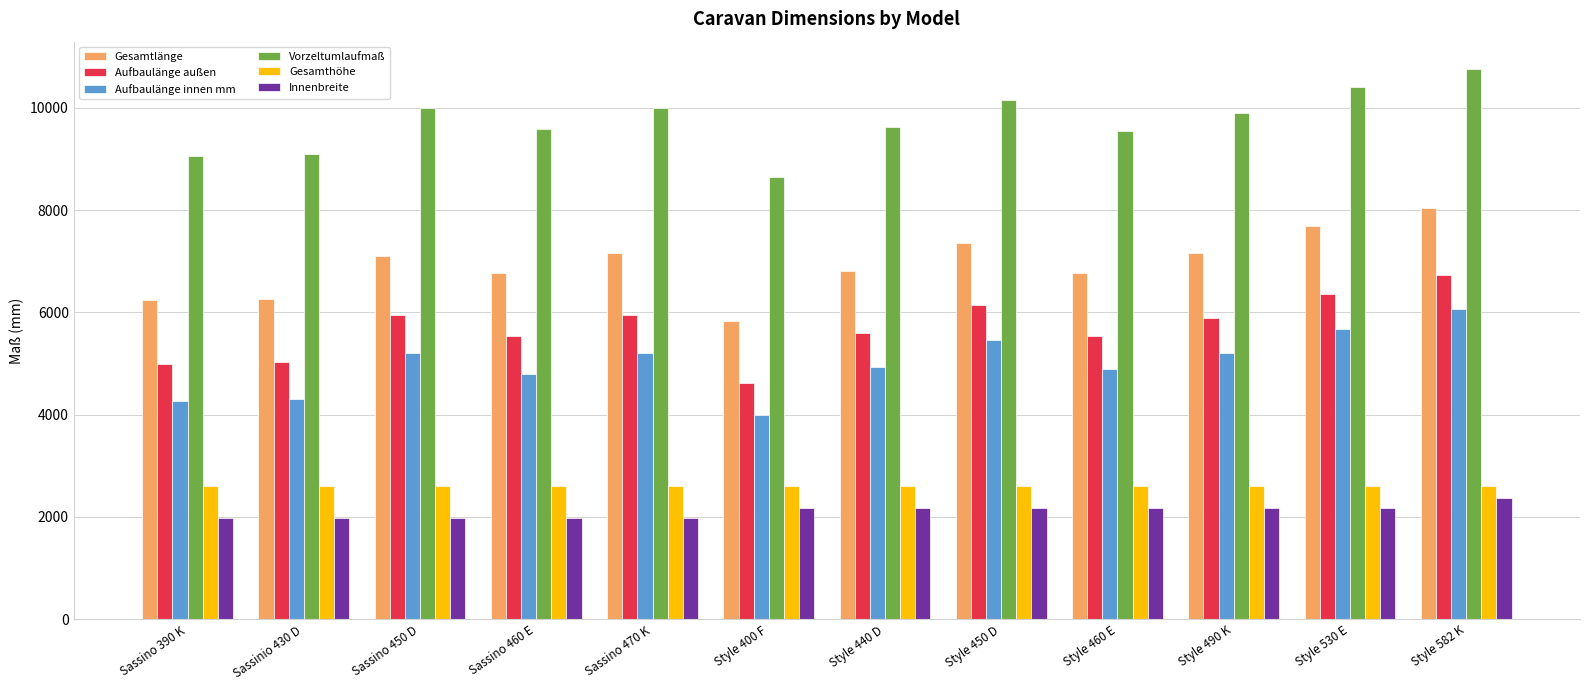

Which series has the widest spread of values?

Gesamtlänge